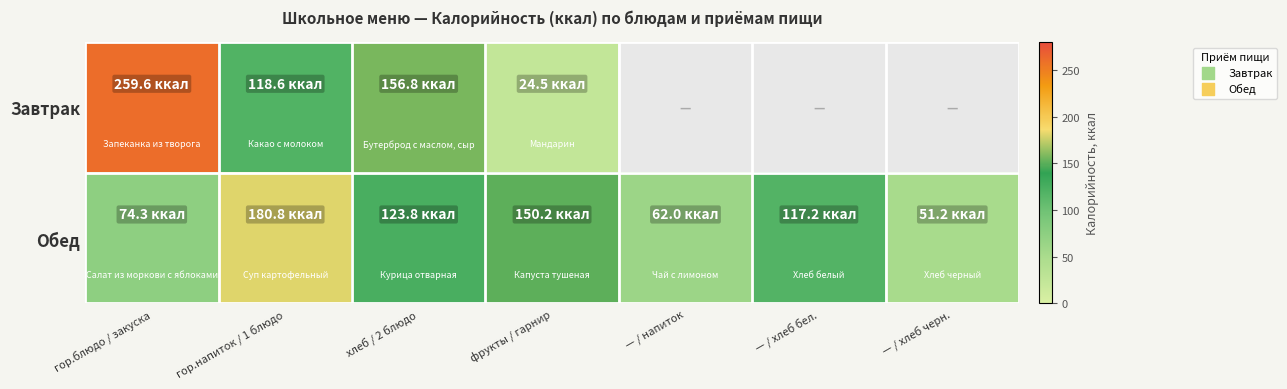

Rank the series at гор.напиток / 1 блюдо from lowest to highest value.

Завтрак, Обед